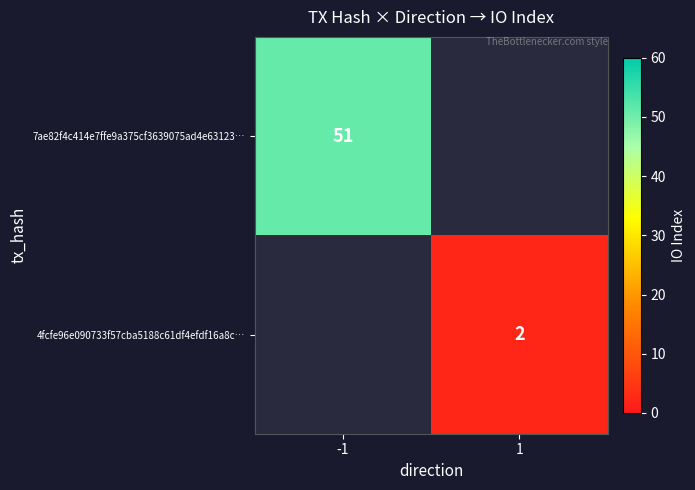

Is the value of 4fcfe96e090733f57cba5188c61df4efdf16a8c… at 1 greater than the value of 7ae82f4c414e7ffe9a375cf3639075ad4e63123… at -1?

No